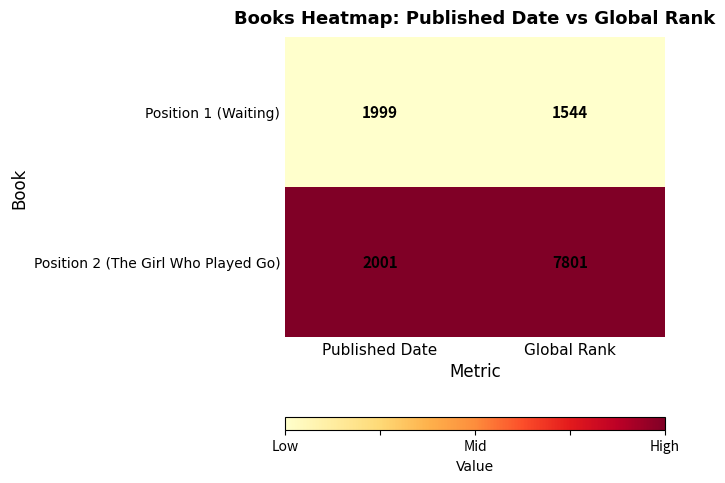

Rank the series by their maximum value, from lowest to highest.

Position 1 (Waiting), Position 2 (The Girl Who Played Go)